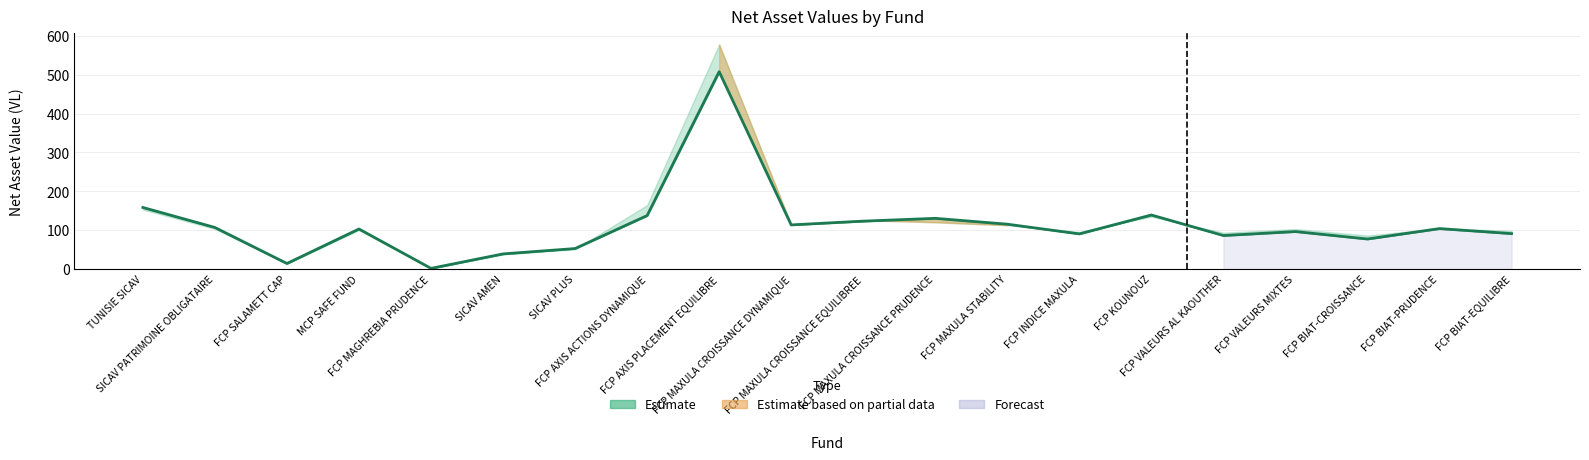

What position from the right is FCP INDICE MAXULA?

7